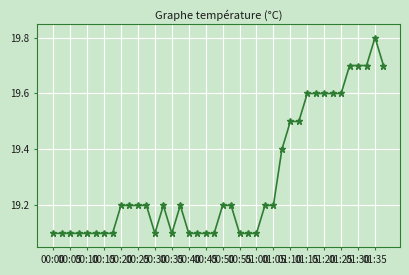

What is the sum of all values?

771.7